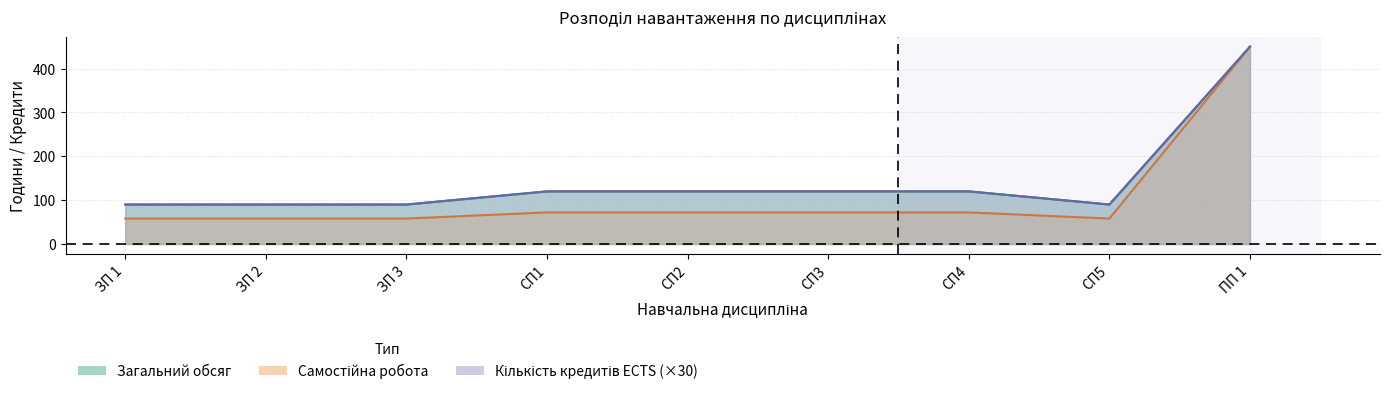

What are all the series names shown in the legend?

Кількість кредитів ЕCTS, Загальний обсяг, Самостійна робота